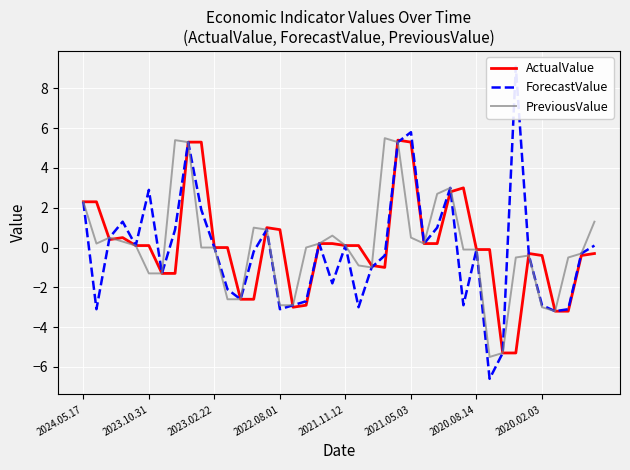

Which series has the largest range (max minus min)?

ForecastValue